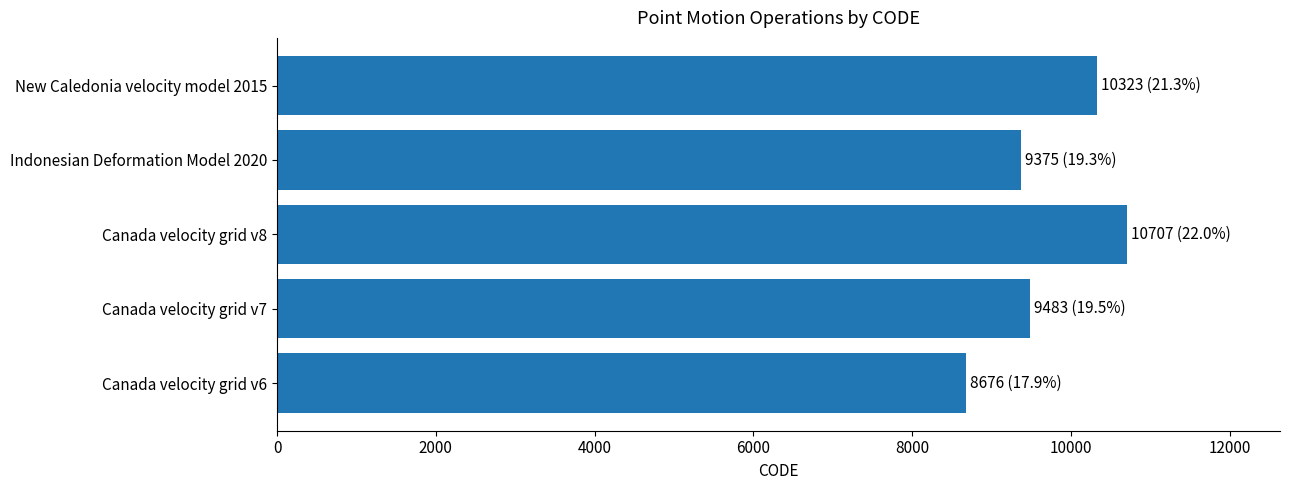

Rank the categories by value from lowest to highest.

Canada velocity grid v6, Indonesian Deformation Model 2020, Canada velocity grid v7, New Caledonia velocity model 2015, Canada velocity grid v8